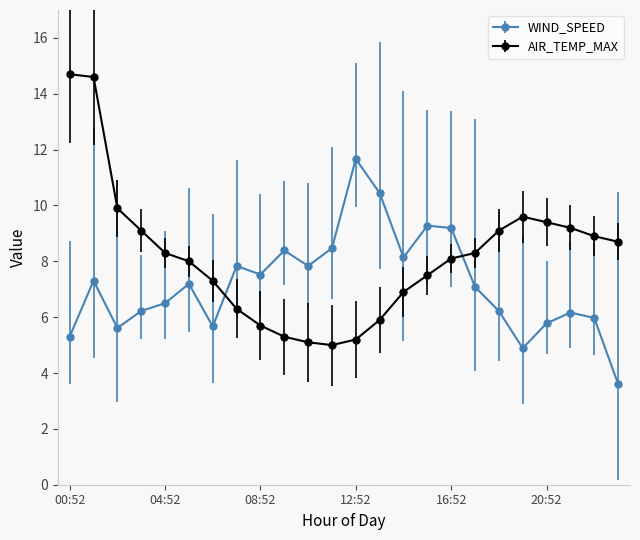

List the series in order of their peak value, highest first.

AIR_TEMP_MAX, WIND_SPEED